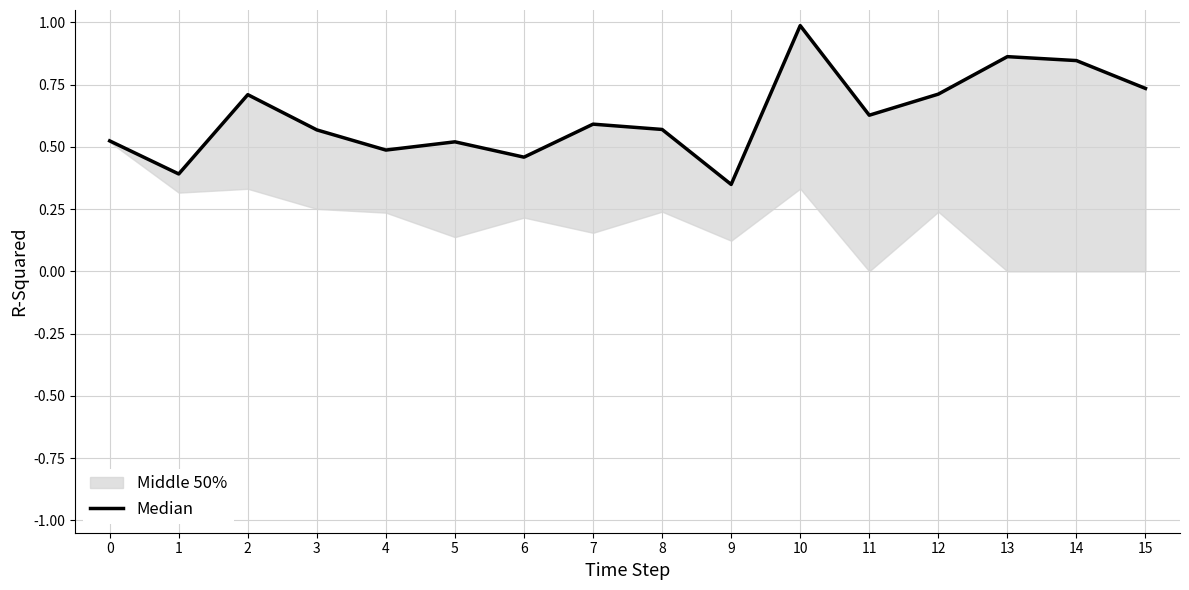

How many interior local valleys (lower than both neighbors) does the data have?

5